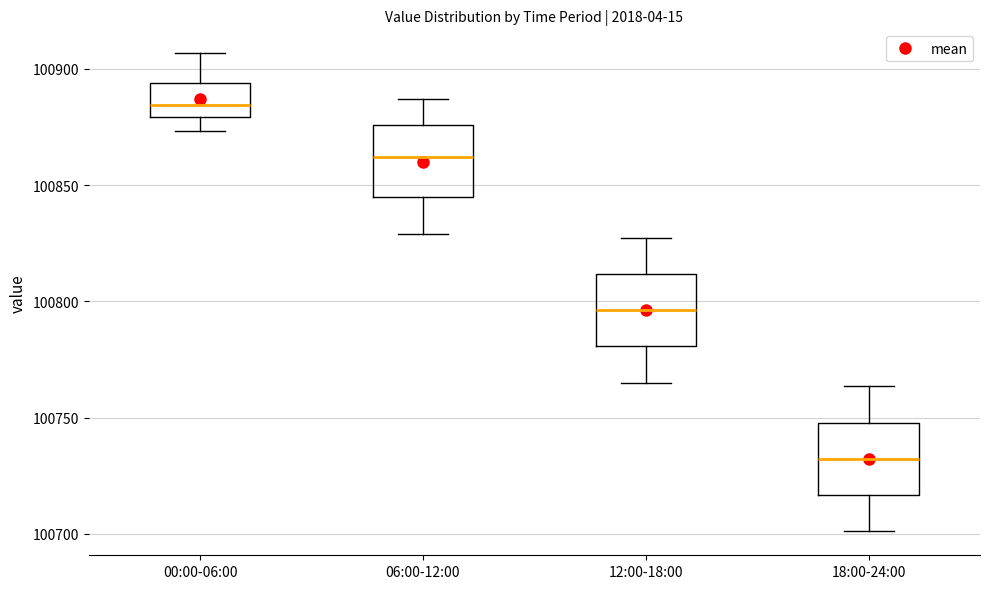

Reading left to right, transcribe this box plot: for each box, give where its median line is, the range the box spans, and where its two whiskers end, as read against the y-axis. The values are not printed on the chart, so give them approximately, as read against the axis.

00:00-06:00: median 100885, box 100880 to 100895, whiskers 100875 to 100905
06:00-12:00: median 100860, box 100845 to 100875, whiskers 100830 to 100885
12:00-18:00: median 100795, box 100780 to 100810, whiskers 100765 to 100825
18:00-24:00: median 100730, box 100715 to 100750, whiskers 100700 to 100765